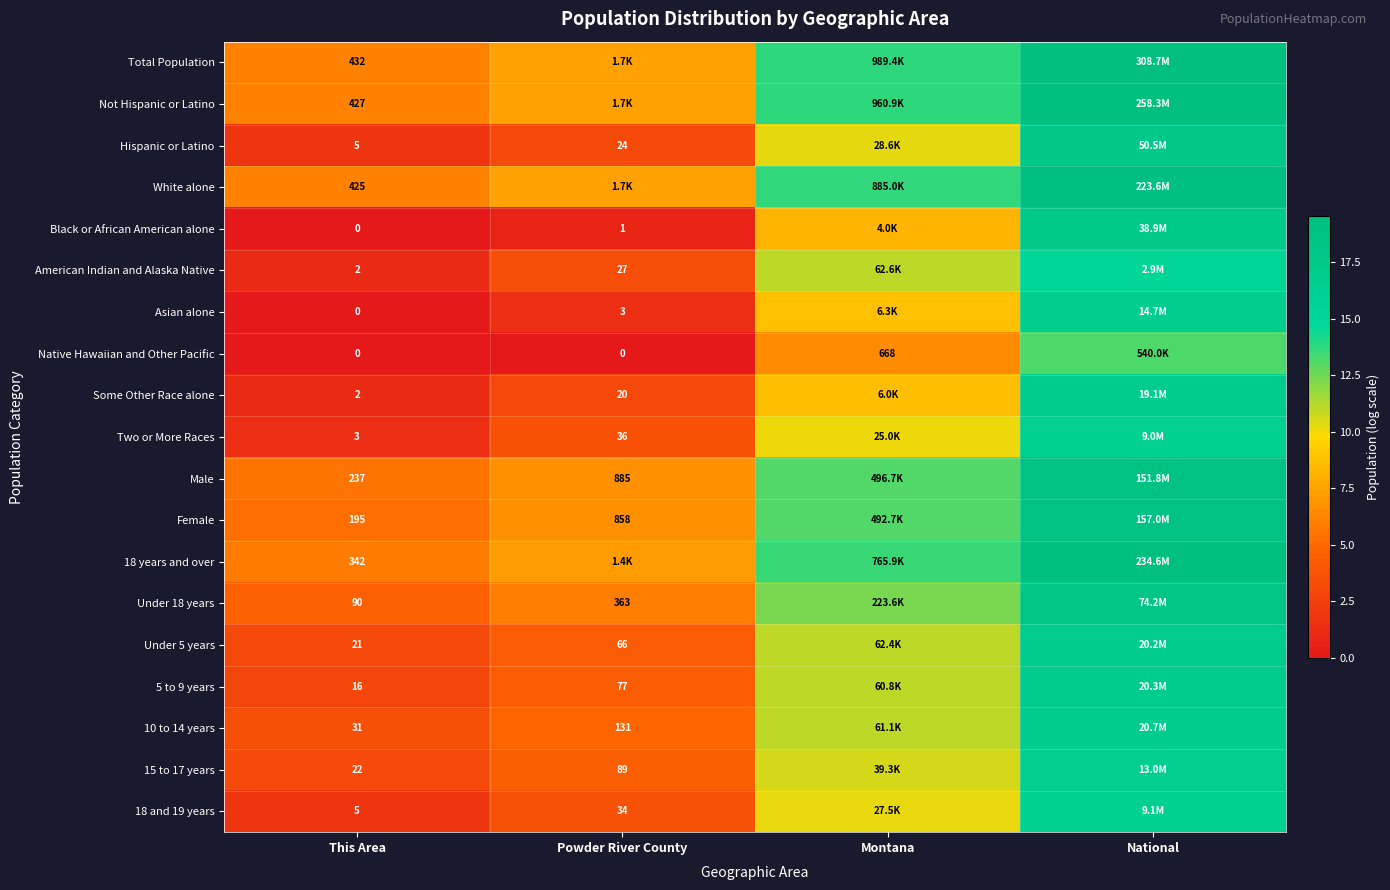

How many data points in Not Hispanic or Latino are less than 13?

2